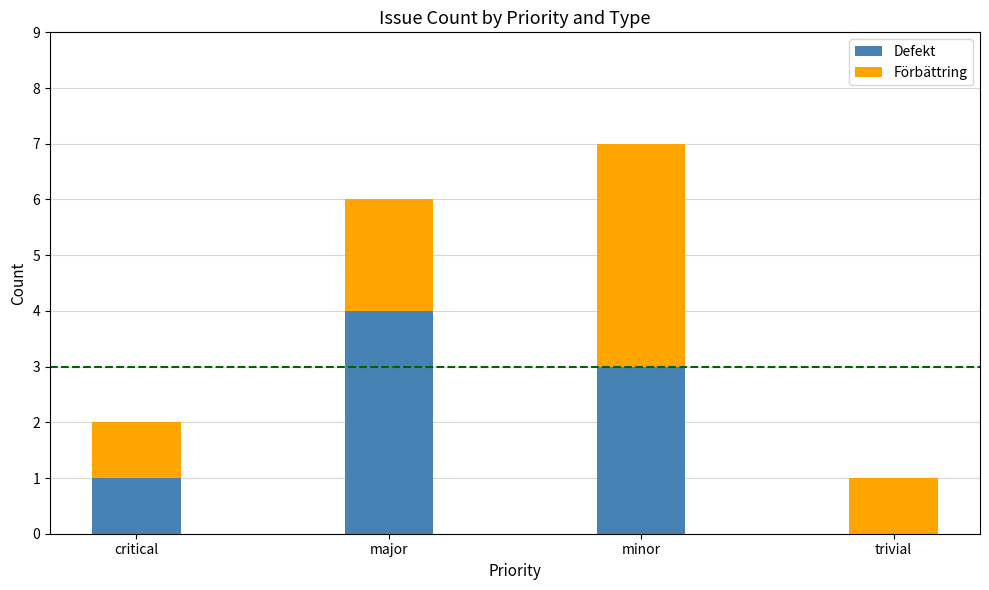

The value of Defekt at minor is 3. True or false?

True